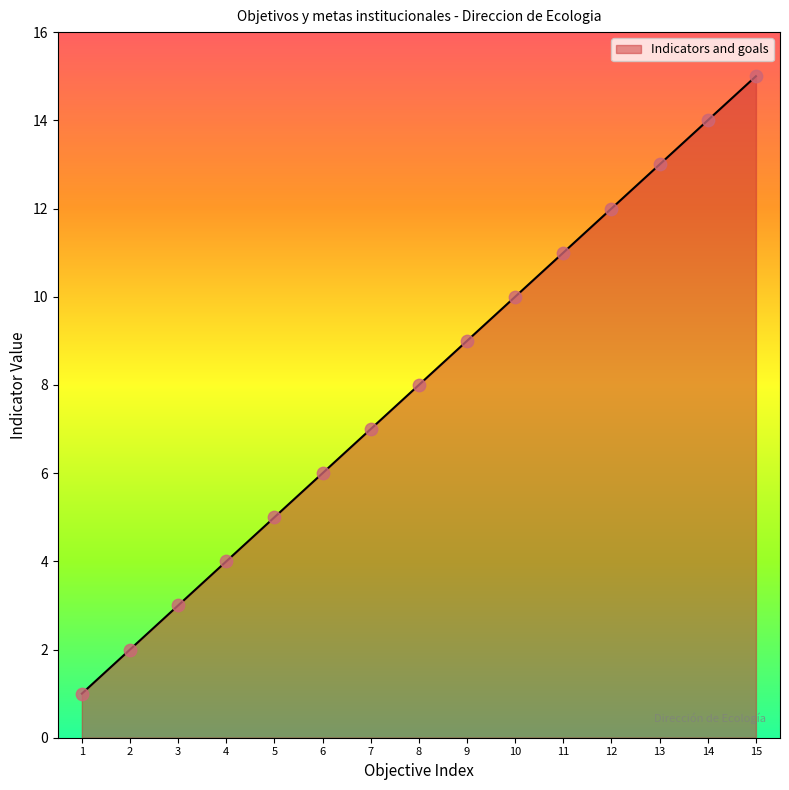

What is the ratio of the value at 14 to the value at 6?

2.3